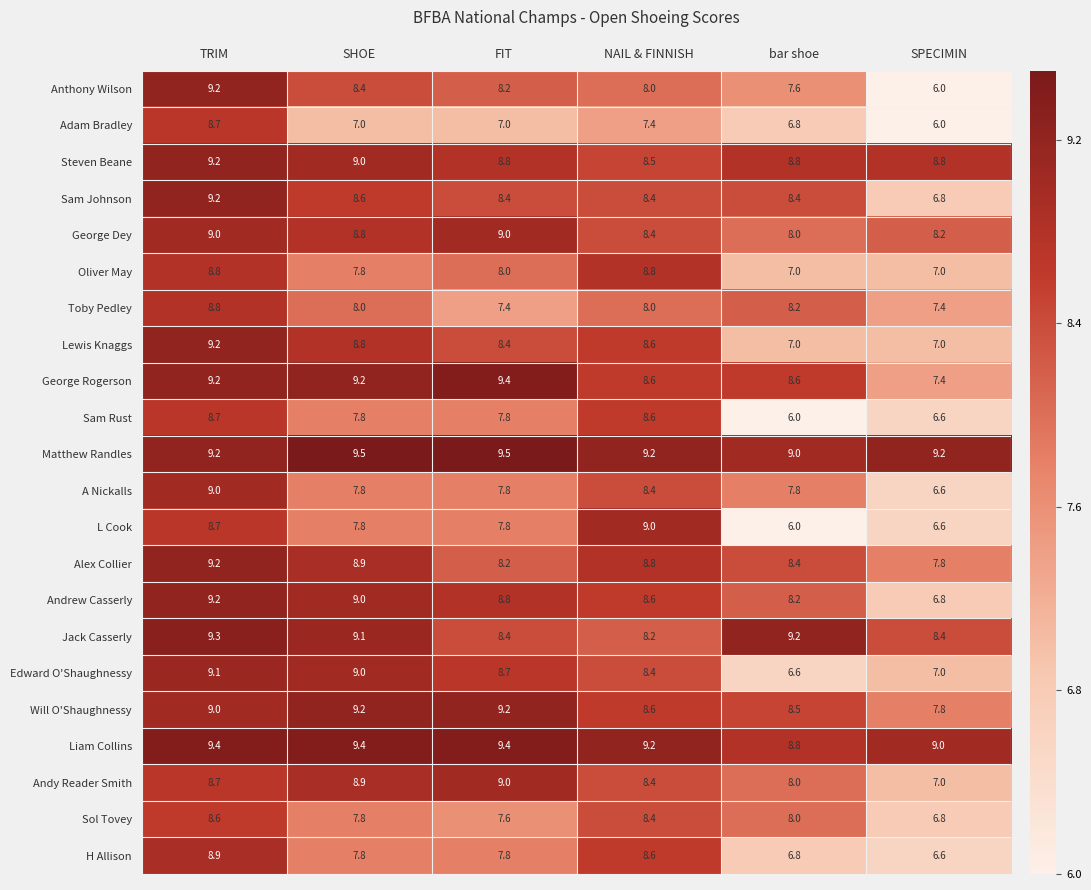

What is the average value of the George Dey series?

8.6